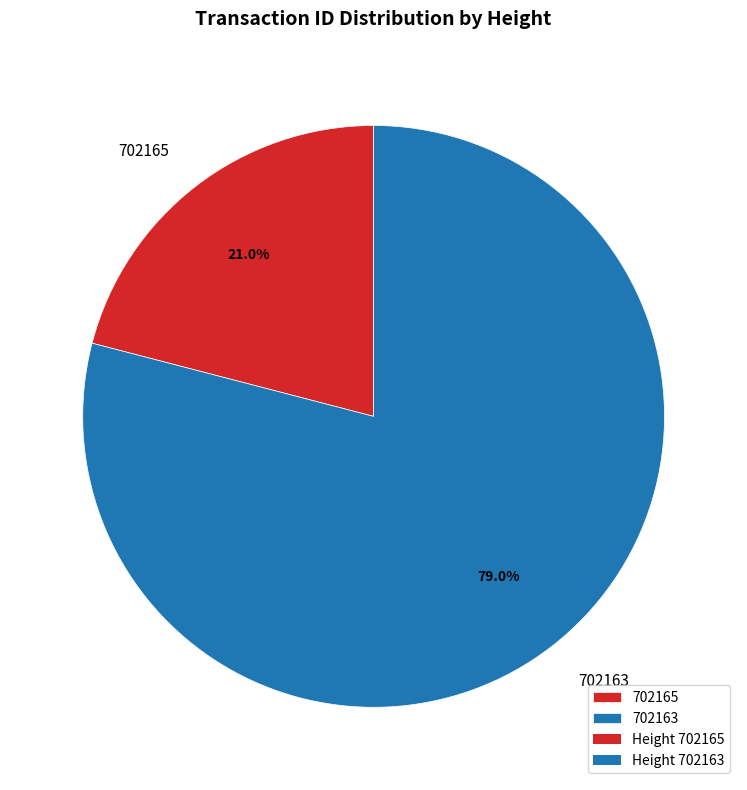

Rank the categories by value from lowest to highest.

702165, 702163